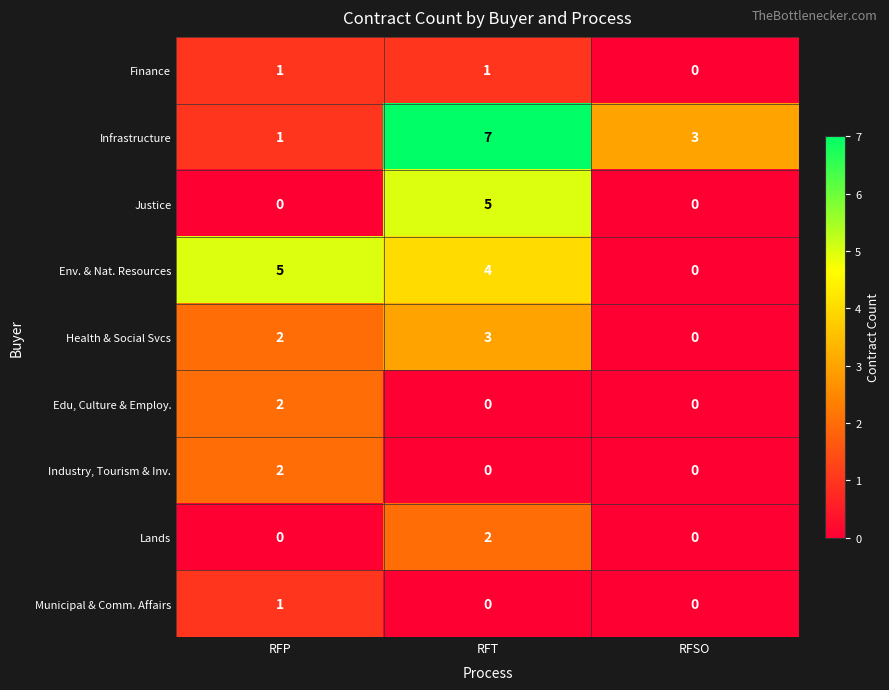

What is the total value across all series at RFT?

22